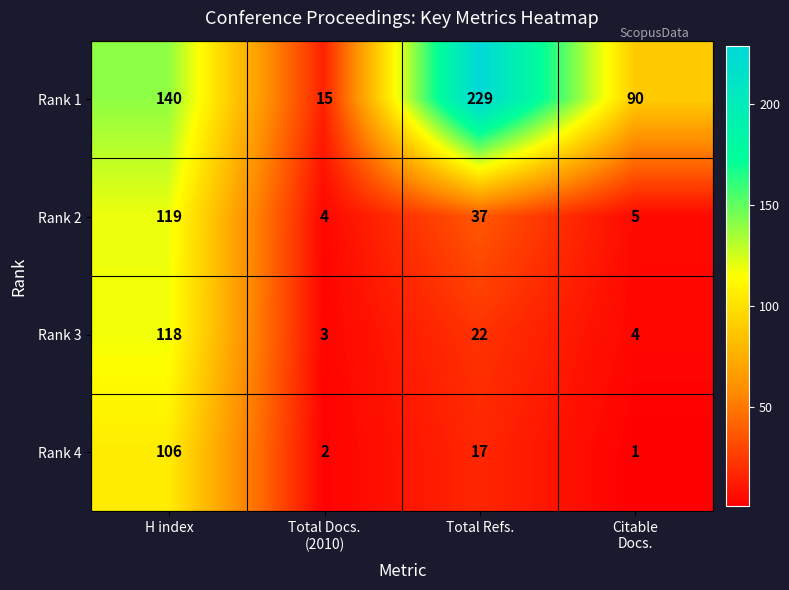

What is the greatest value displayed?

229